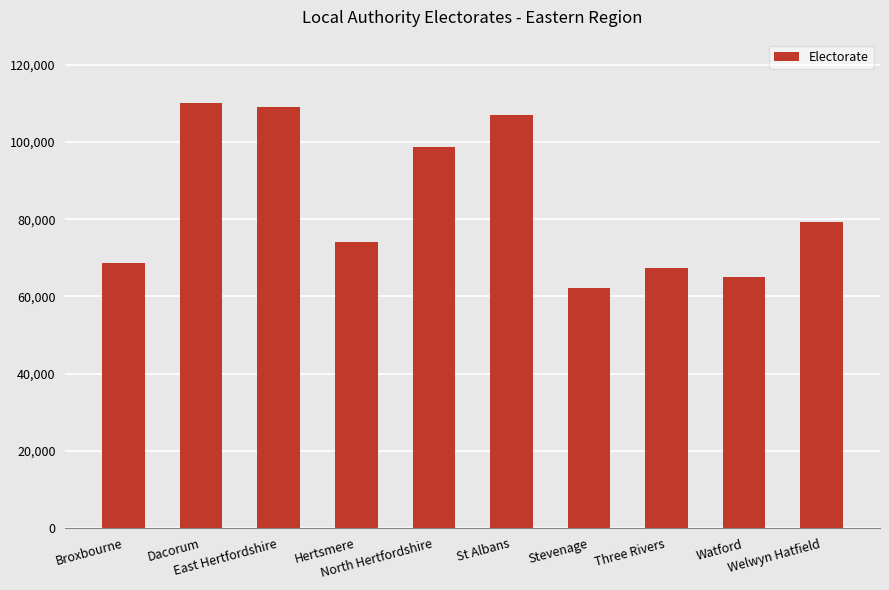

Count the number of data series in this chart.

1